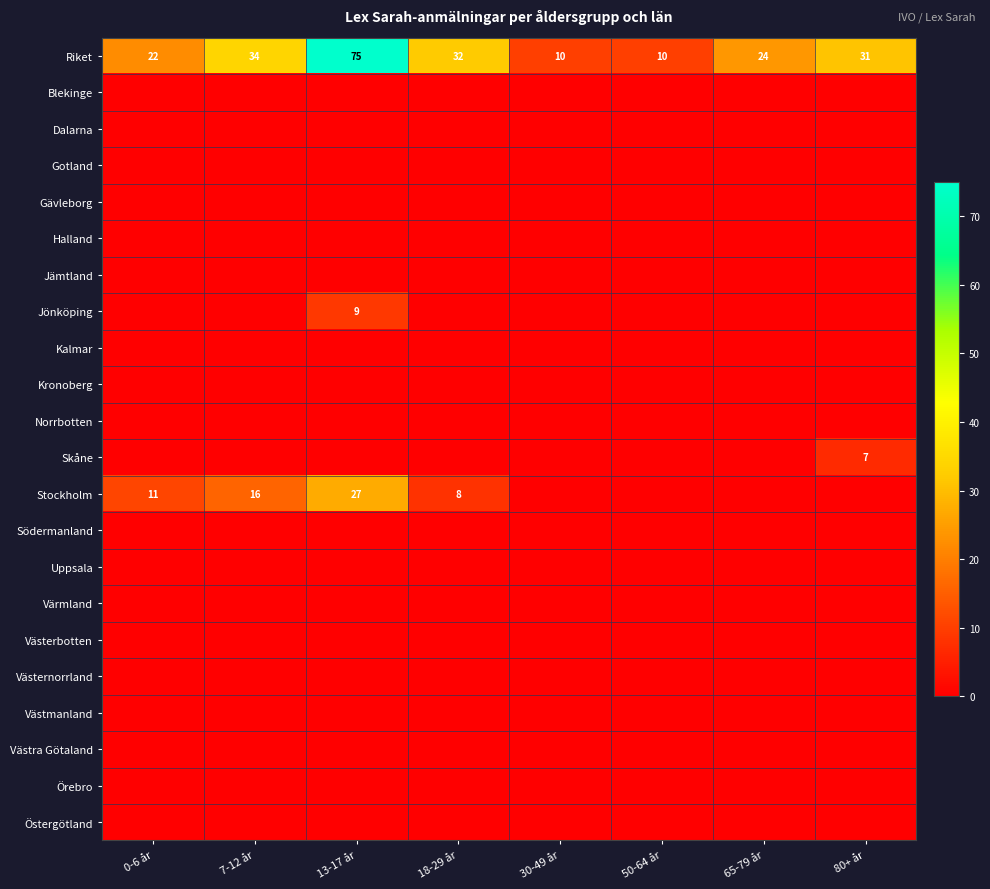

True or false: Stockholm has a value of 4 at 7-12 år.

False